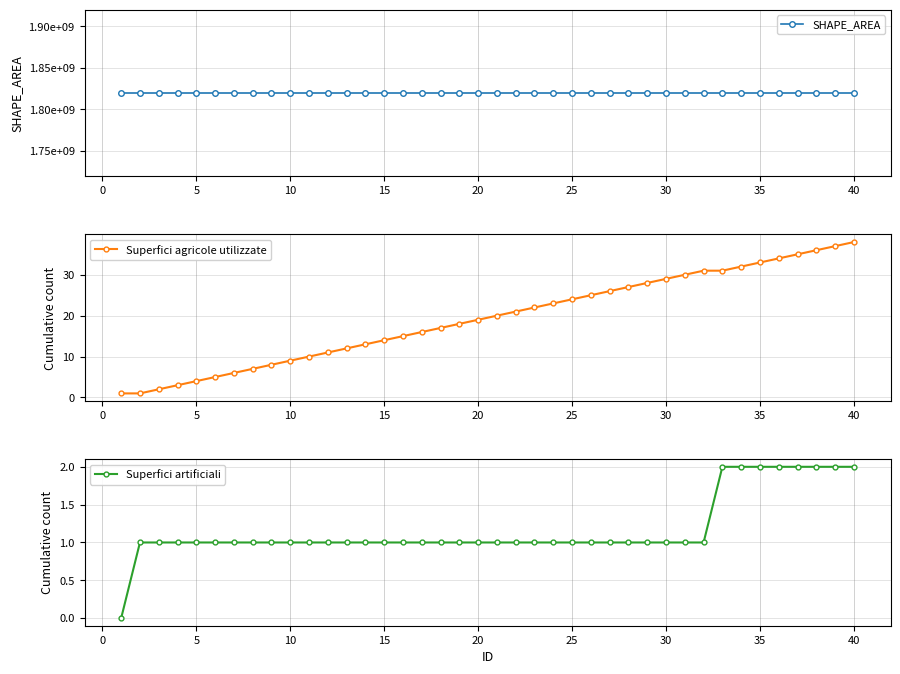

What is the lowest value of the Superfici agricole utilizzate series?

1